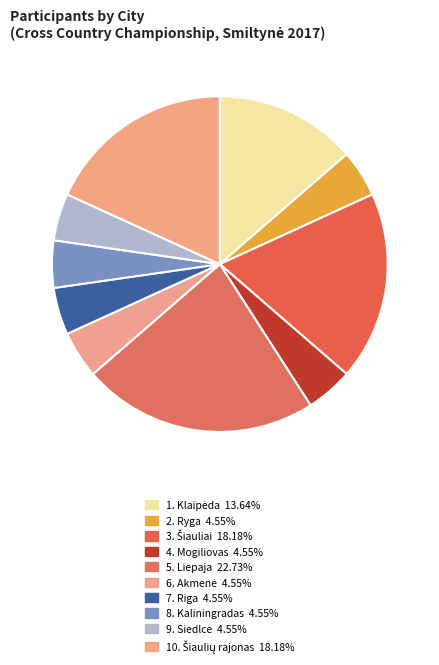

To the nearest percent, what is the average slice percentage?

10%